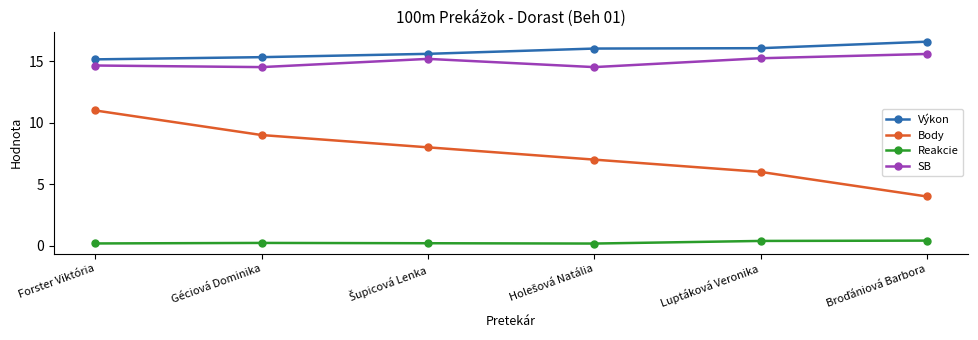

What is the sum of all Výkon values?

94.8